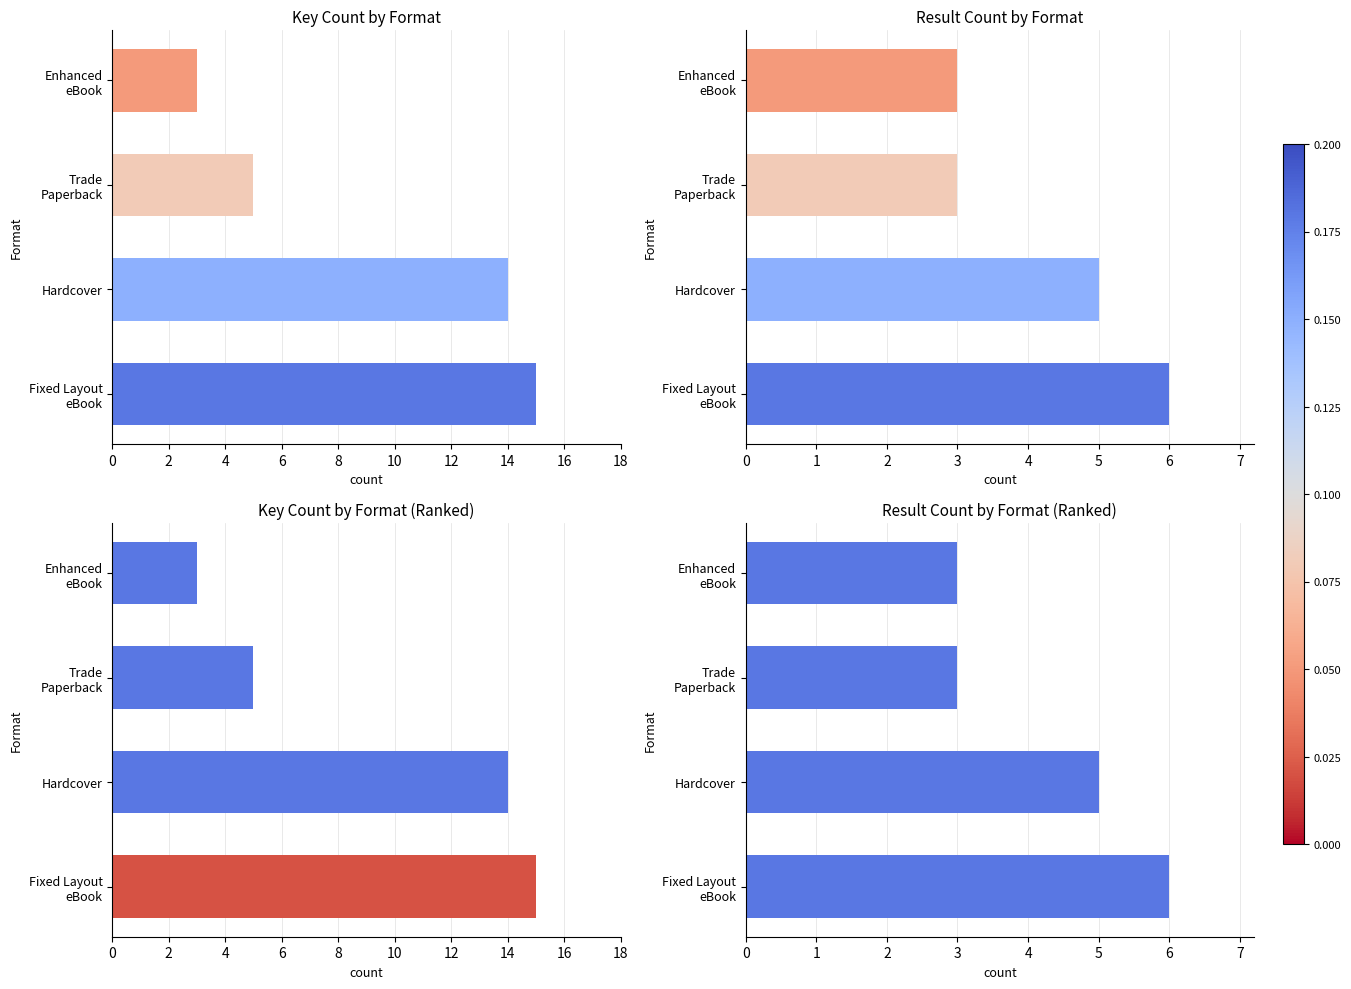

How many data points are less than 5?

2